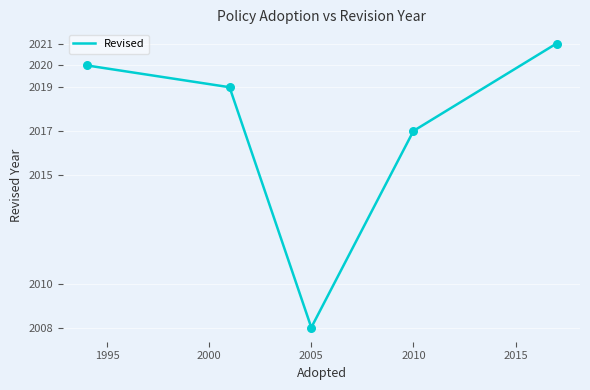

True or false: there are more than 1 points higher than both neighbors.

False